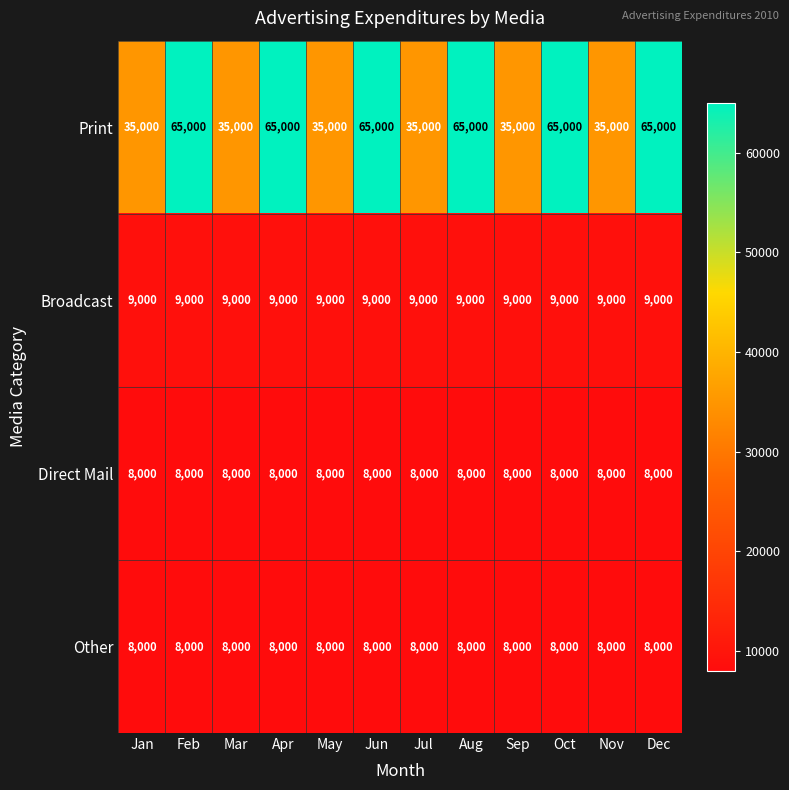

The value of Other at Oct is 8000. True or false?

True